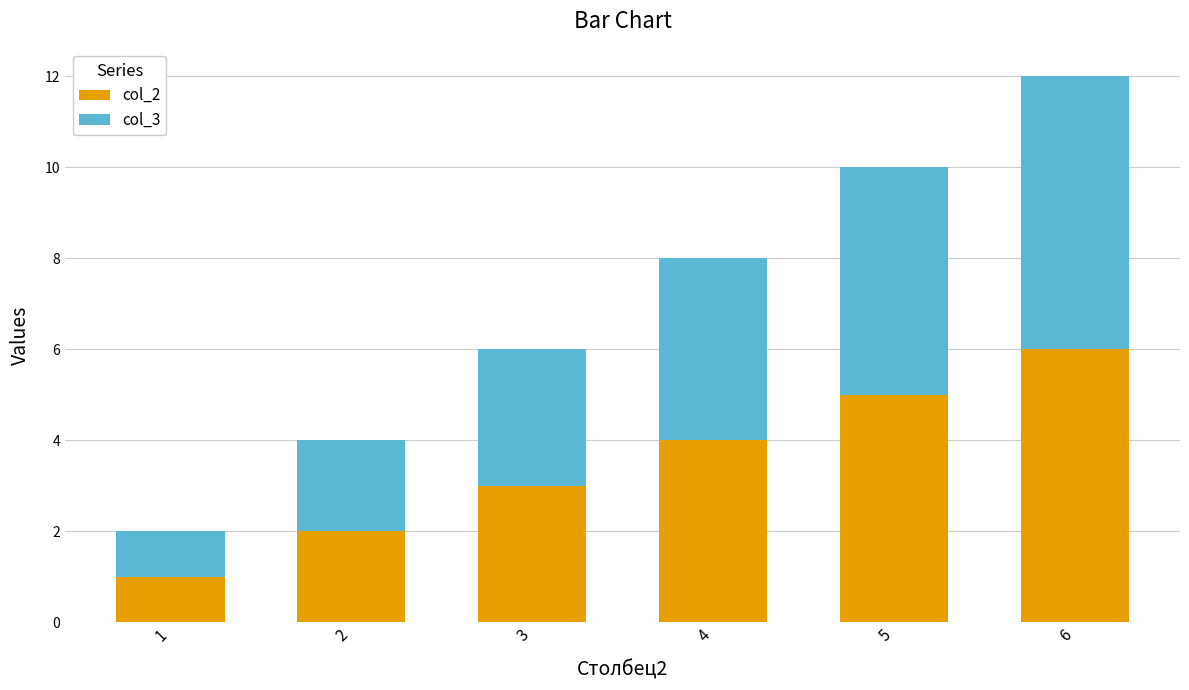

What are all the series names shown in the legend?

col_2, col_3